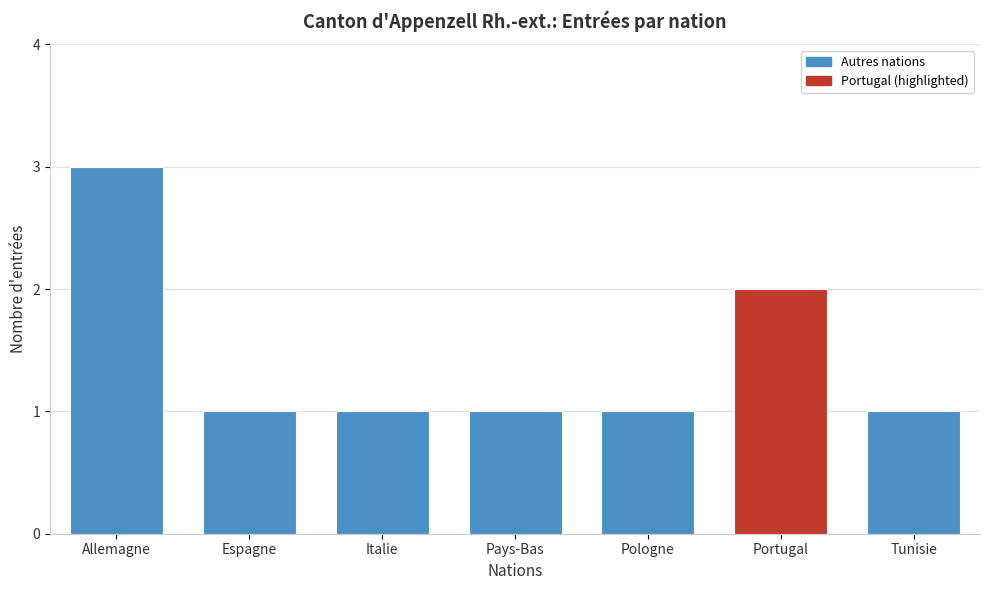

Reading left to right, what are all the values shown in this chart?

3	1	1	1	1	2	1